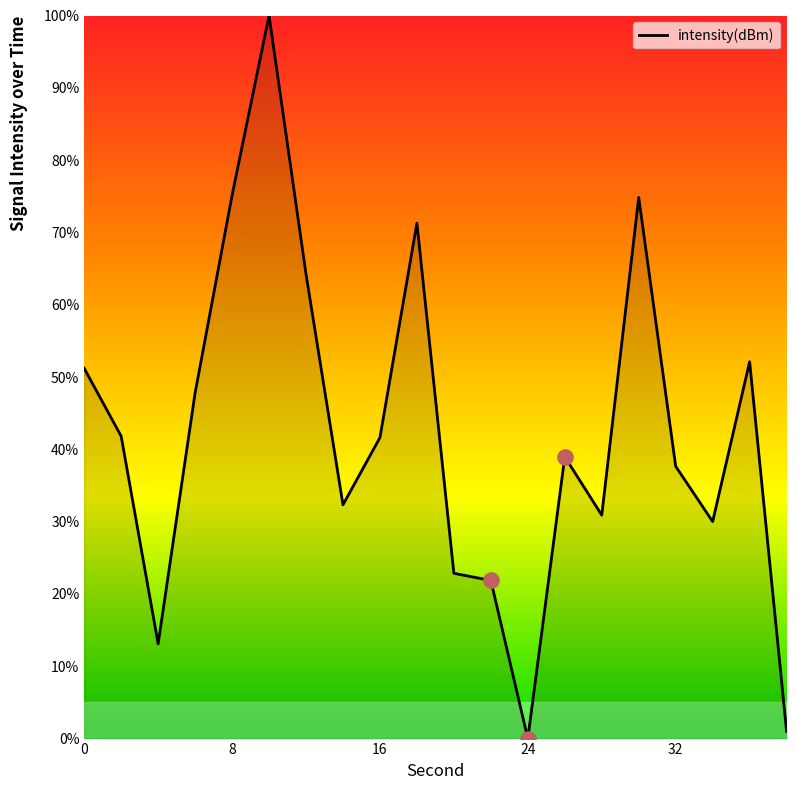

What is the difference between the maximum and minimum values?

100.0